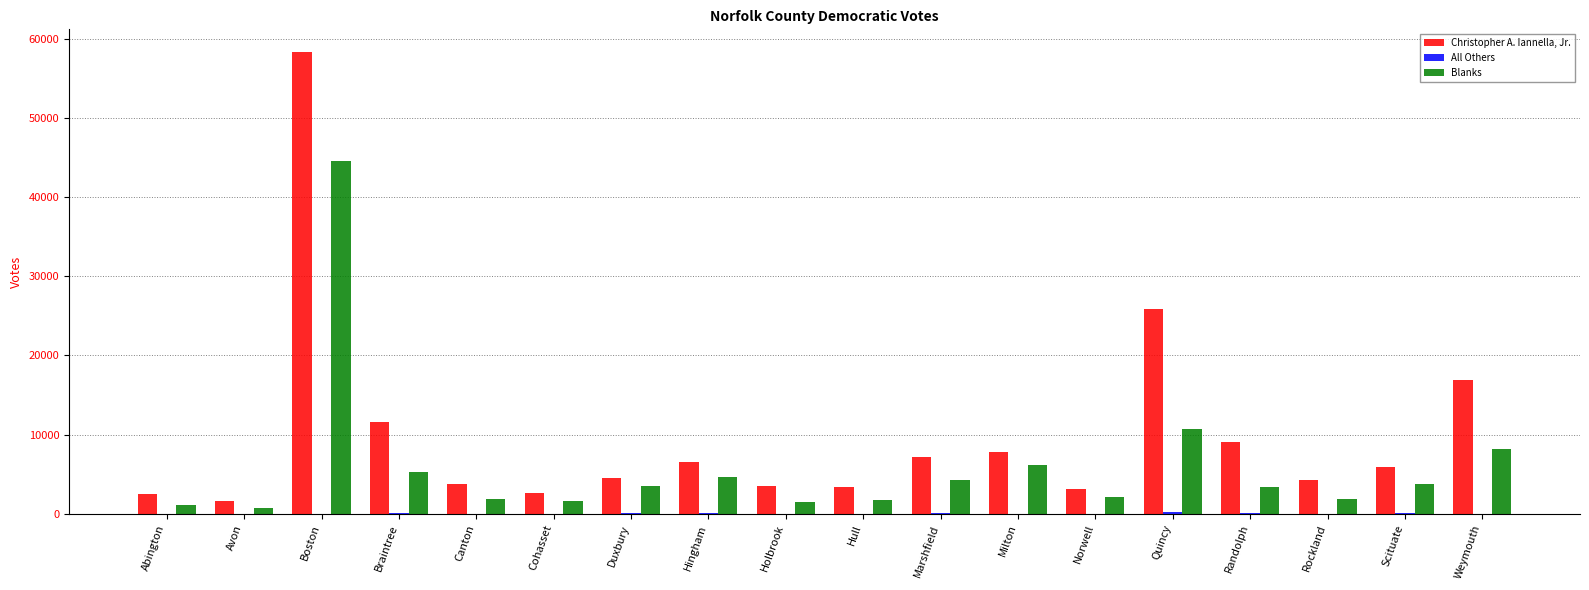

What is the sum of the Blanks values at Canton and Duxbury?

5379